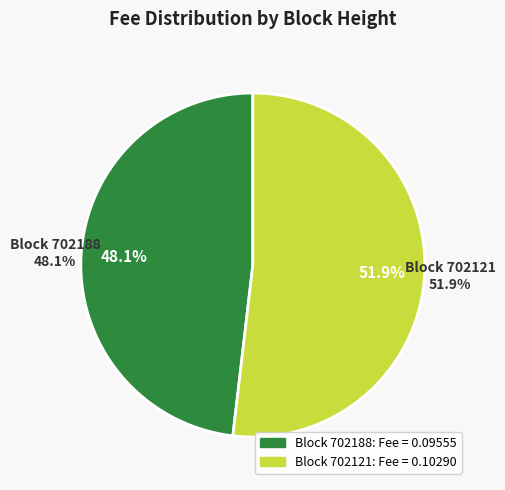

Which category accounts for the majority?

702121